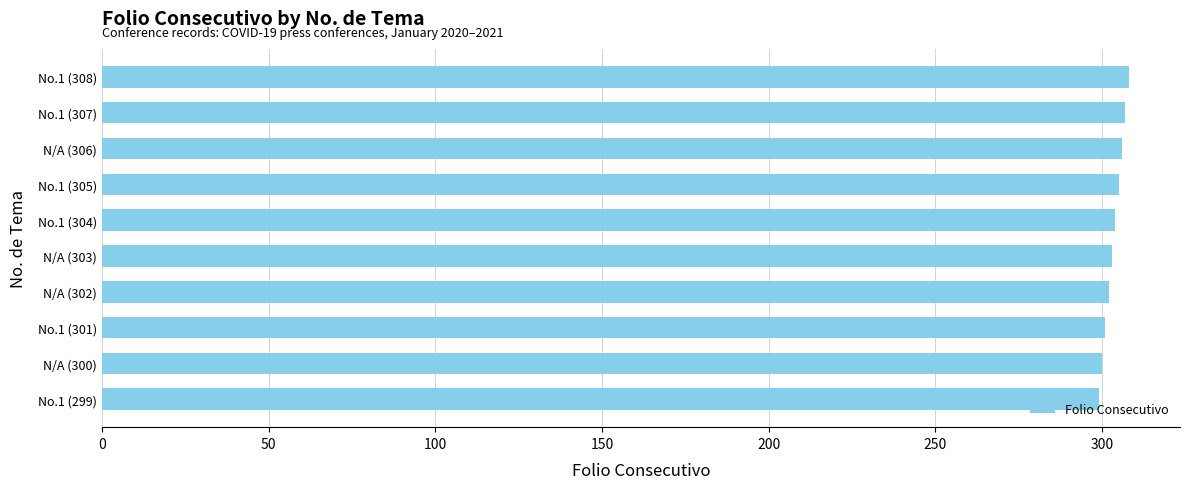

What is the maximum value shown in the chart?

308